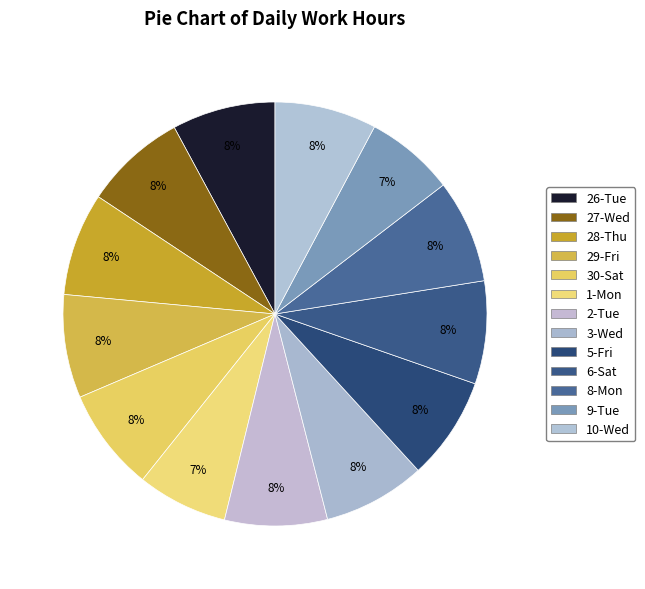

Which slice is the smallest?

9-Tue